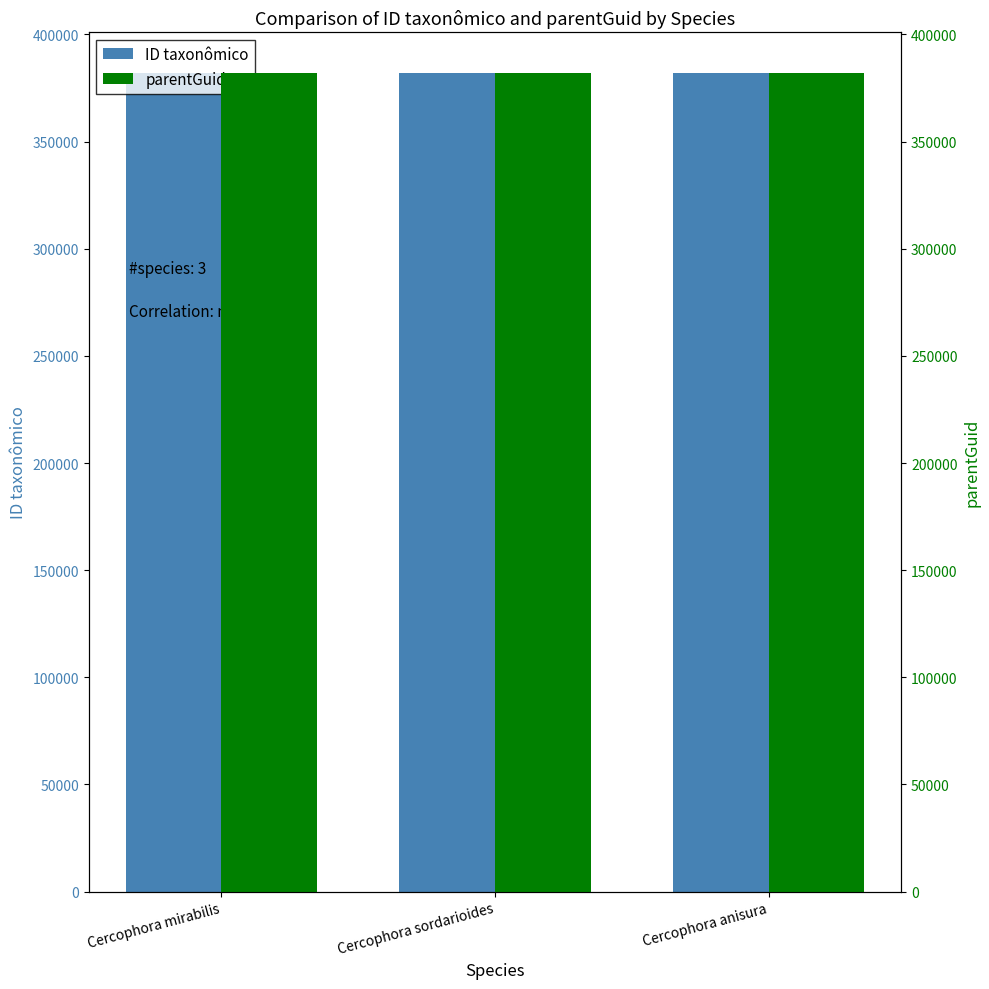

Rank the series by their maximum value, from lowest to highest.

parentGuid, ID taxonômico